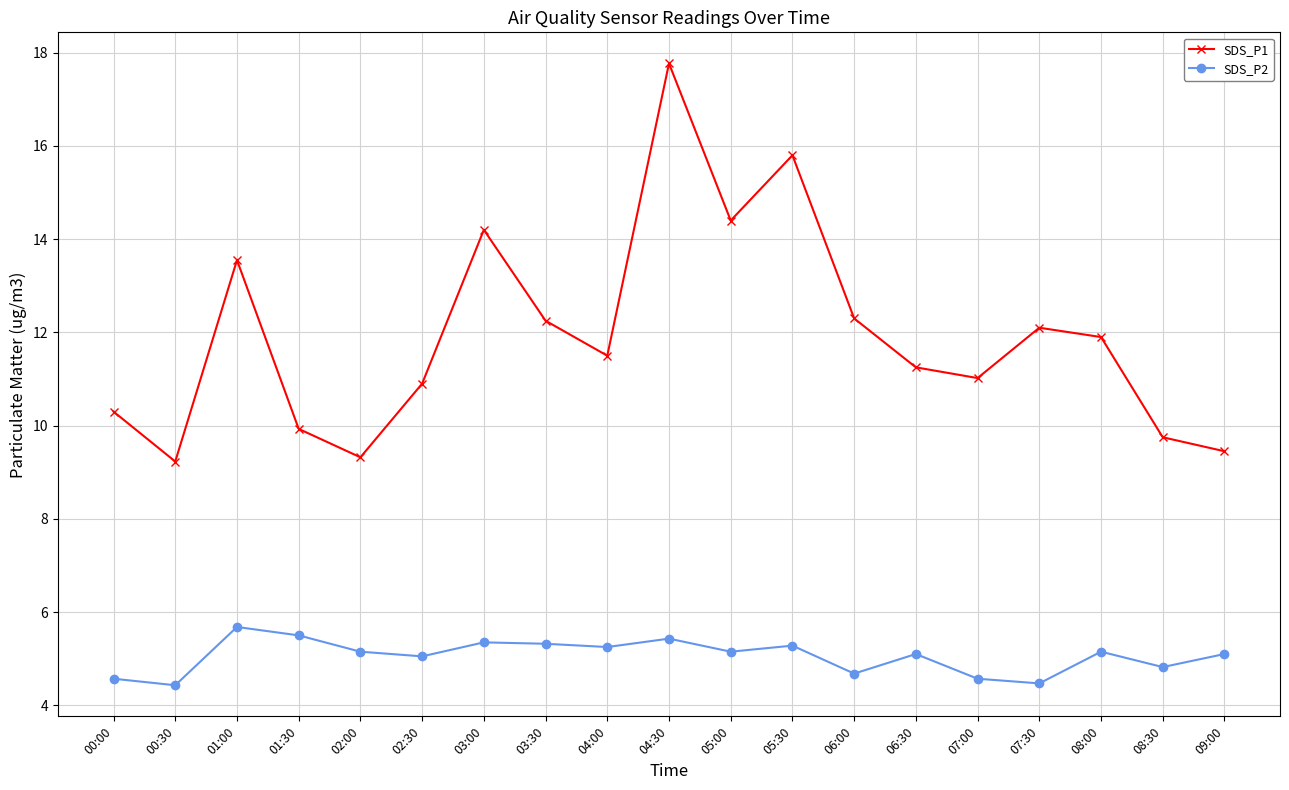

How many distinct data groups are displayed?

2